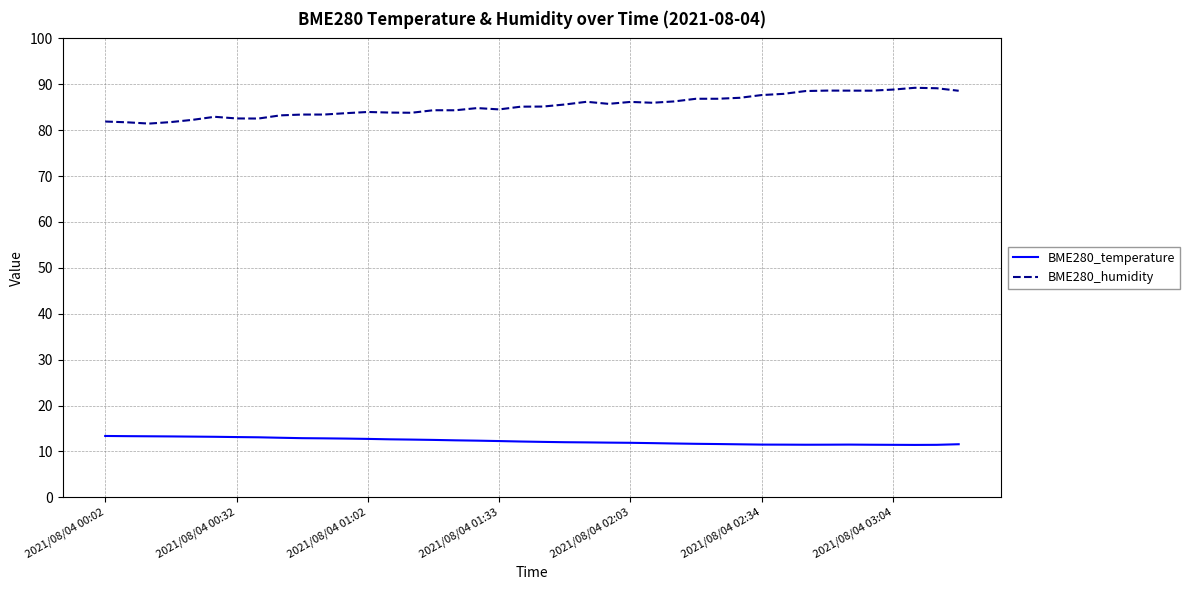

List the series in order of their peak value, lowest first.

BME280_temperature, BME280_humidity